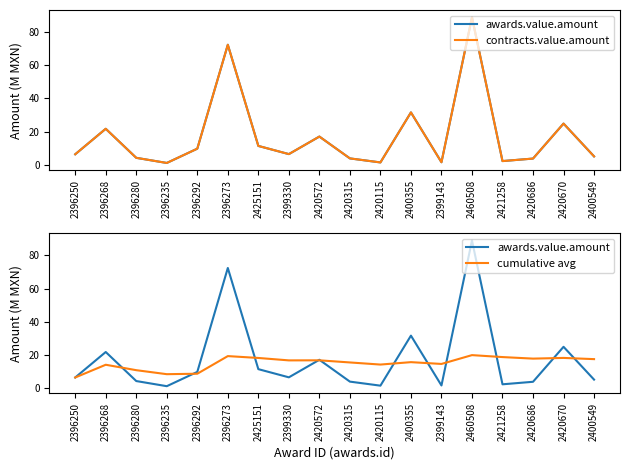

List the series in order of their peak value, lowest first.

cumulative avg, awards.value.amount, contracts.value.amount